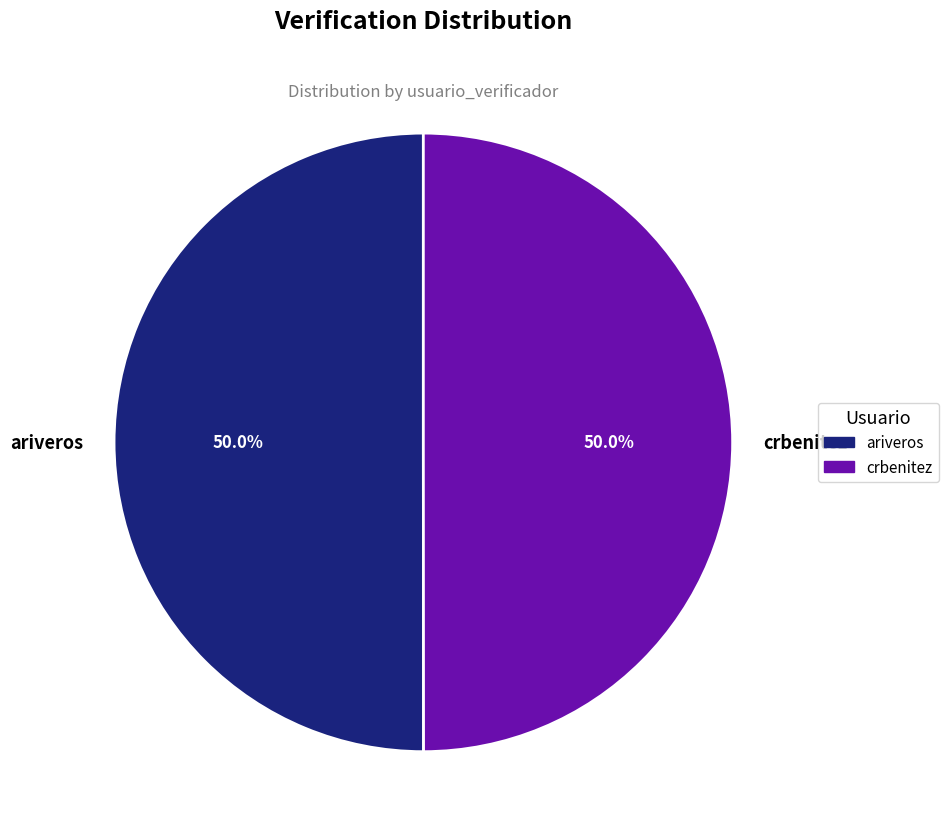

Approximately how many times larger is the value at crbenitez compared to ariveros?

1.0